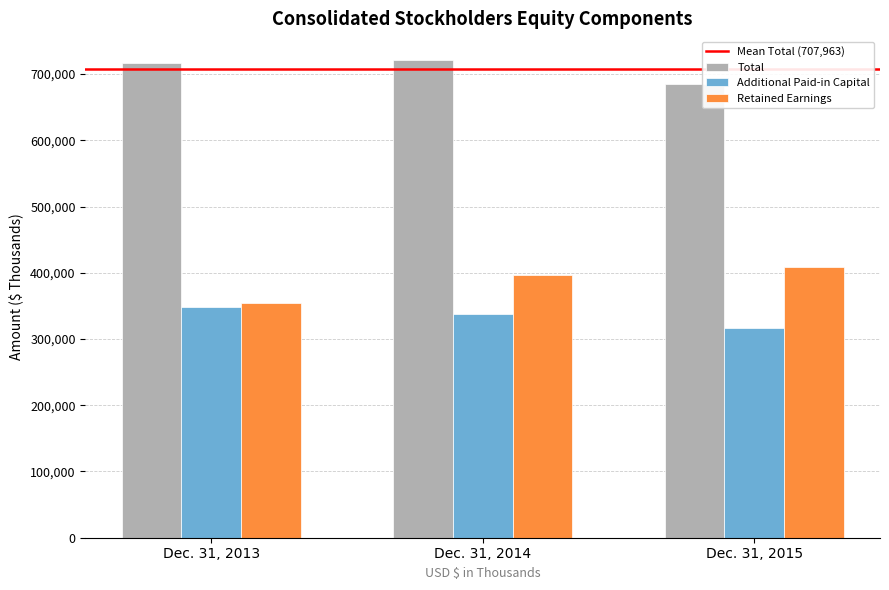

Is it true that Retained Earnings equals 353854 at Dec. 31, 2013?

True